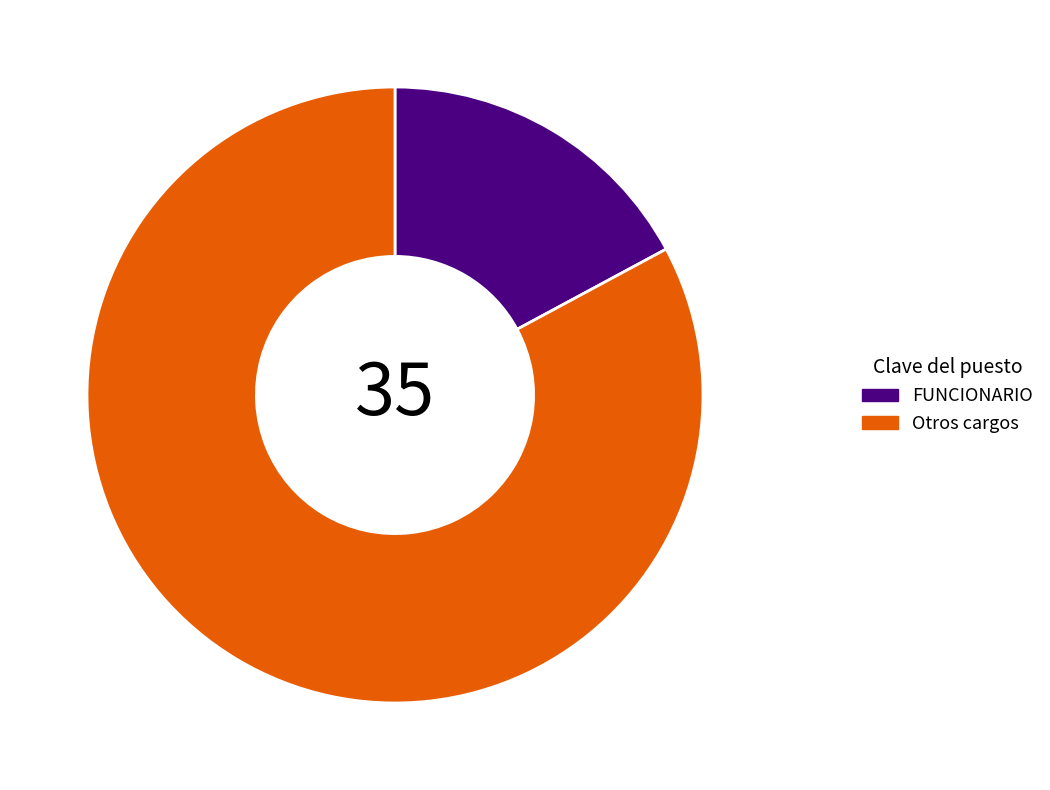

True or false: Otros cargos accounts for 70% of the total.

False